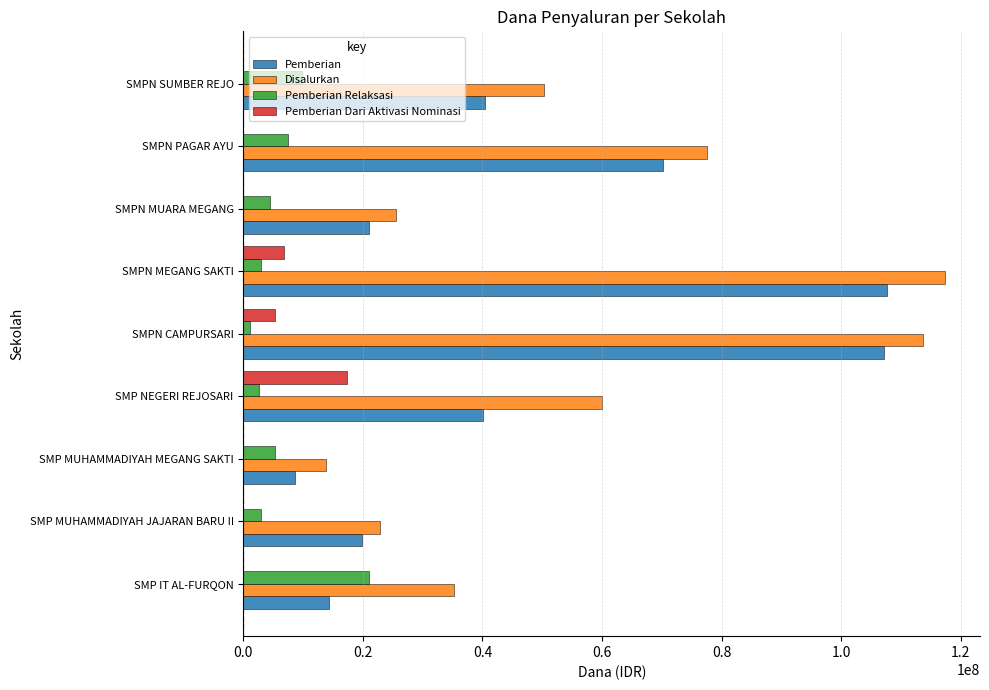

Where is Pemberian Relaksasi nearest to the value 11062500?

SMPN SUMBER REJO